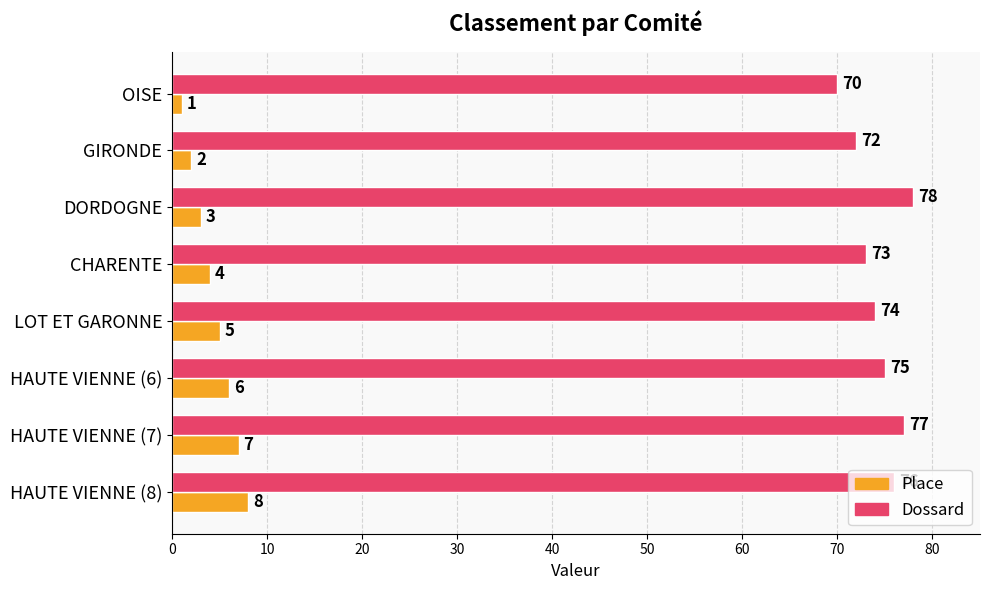

Which series has the largest total across all categories?

Dossard